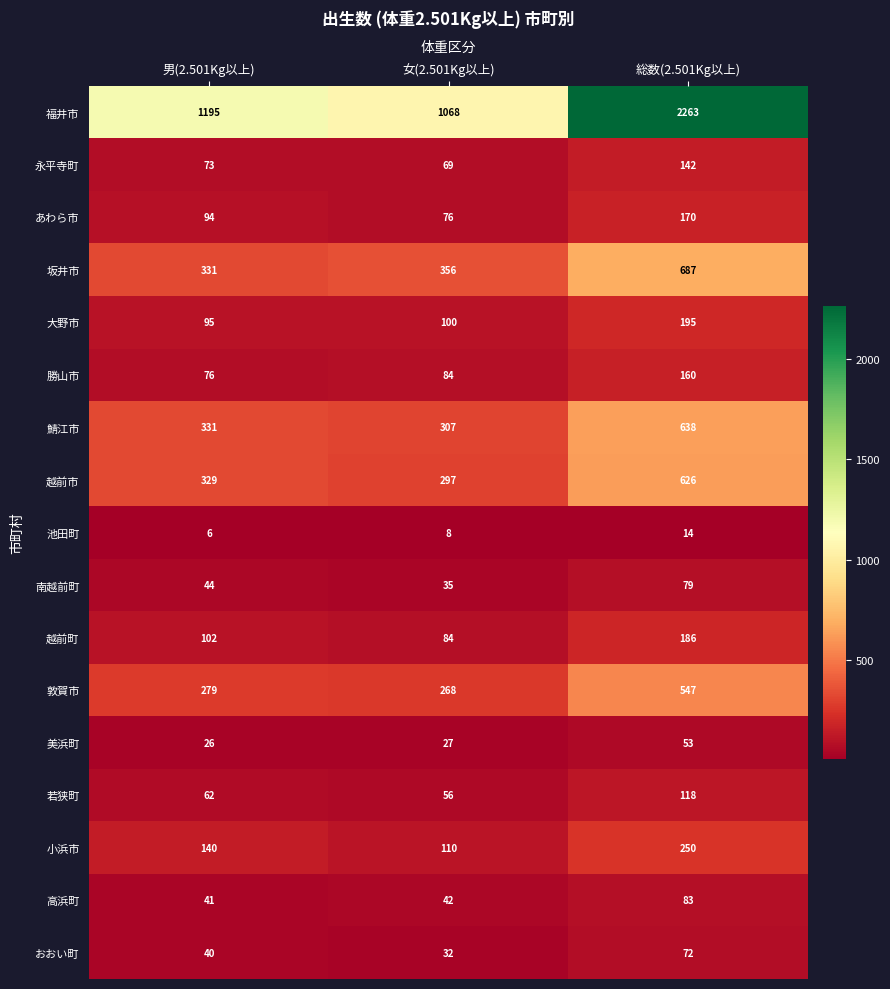

True or false: おおい町 has a value of 40 at 男(2.501Kg以上).

True